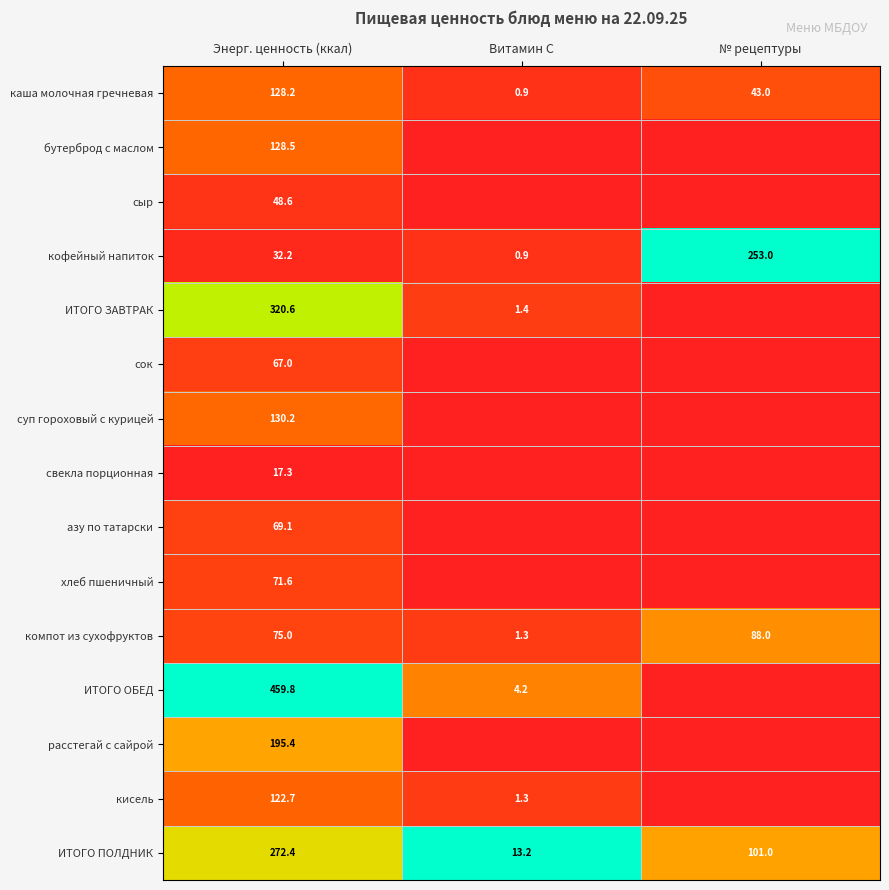

What is the difference between the maximum and minimum values in the кофейный напиток series?

252.1